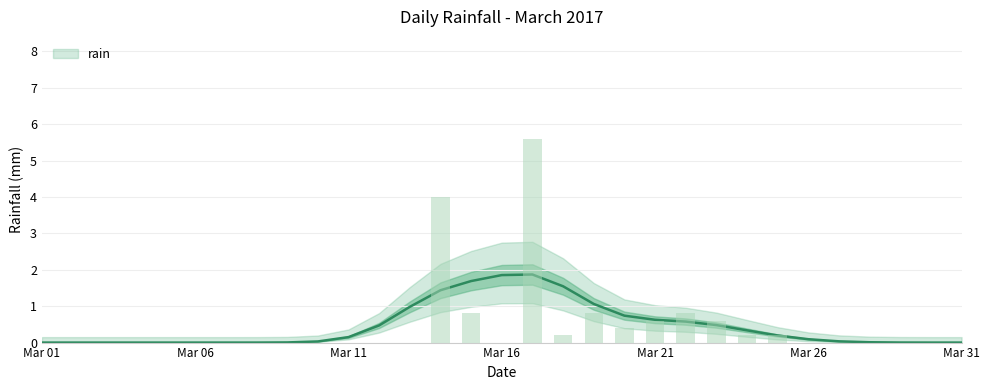

Reading left to right, list all the values displayed in this chart.

0.0	0.0	0.0	0.0	0.0	0.0	0.0	0.0	0.0	0.0	0.0	0.0	0.0	4.0	0.8	0.0	5.6	0.2	0.8	0.4	0.6	0.8	0.6	0.2	0.2	0.0	0.0	0.0	0.0	0.0	0.0